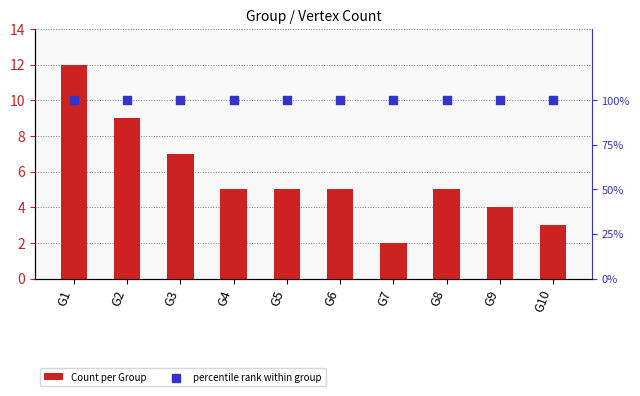

What is the total value across all series at G9?

104